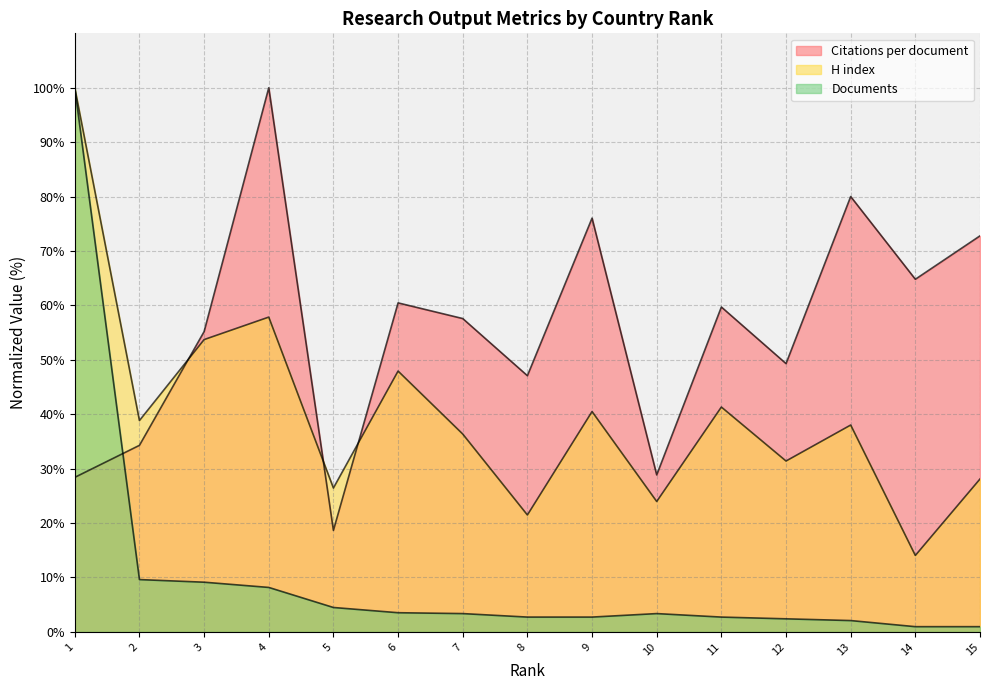

How many lines are shown in the chart?

3